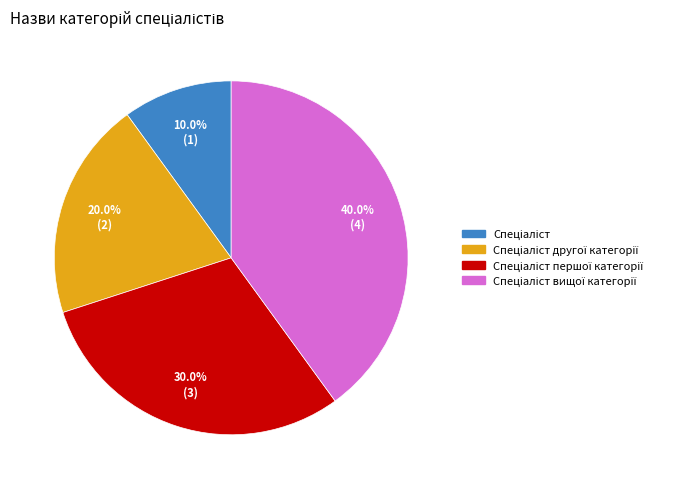

Does any single category account for the majority?

No